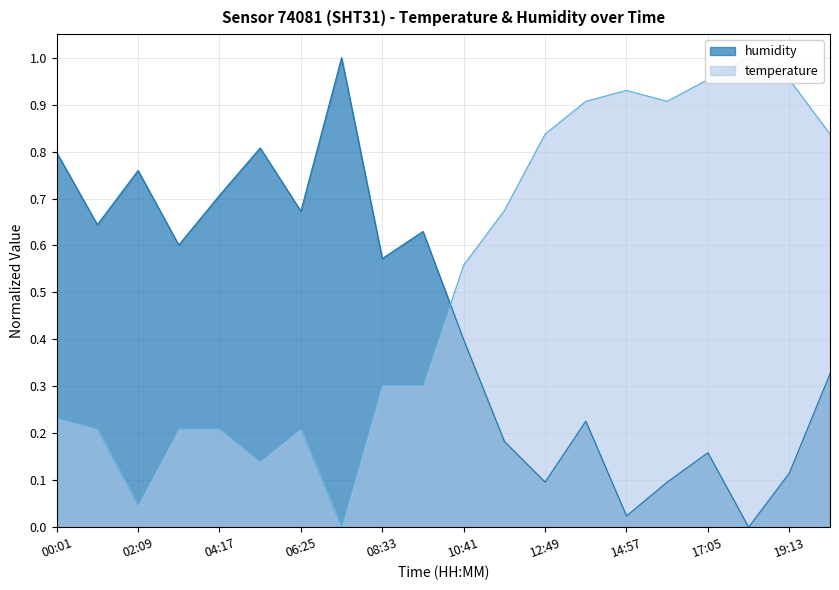

Which series ends up on top after the final intersection of humidity and temperature?

temperature